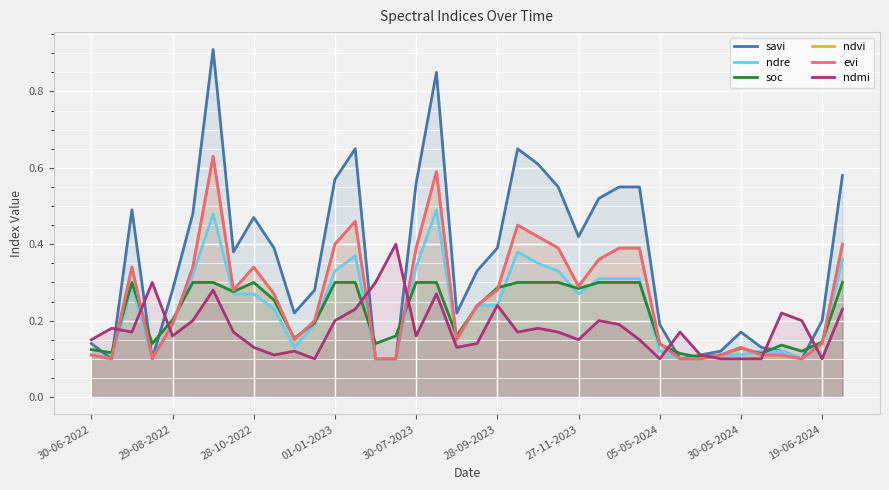

Rank the categories by ndmi value from lowest to highest.

11, 28, 31, 32, 33, 36, 19-06-2024, 30, 10, 30-05-2024, 18, 19, 30-06-2022, 24, 27, 30-07-2023, 16, 28-10-2022, 05-05-2024, 21, 23, 29, 29-08-2022, 22, 26, 28-09-2023, 12, 25, 35, 34, 13, 37, 20, 17, 27-11-2023, 01-01-2023, 14, 15